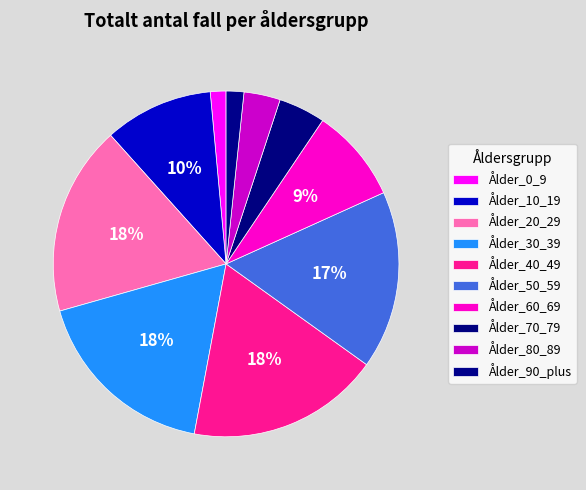

What is the change in value from Ålder_50_59 to Ålder_70_79?

-73736